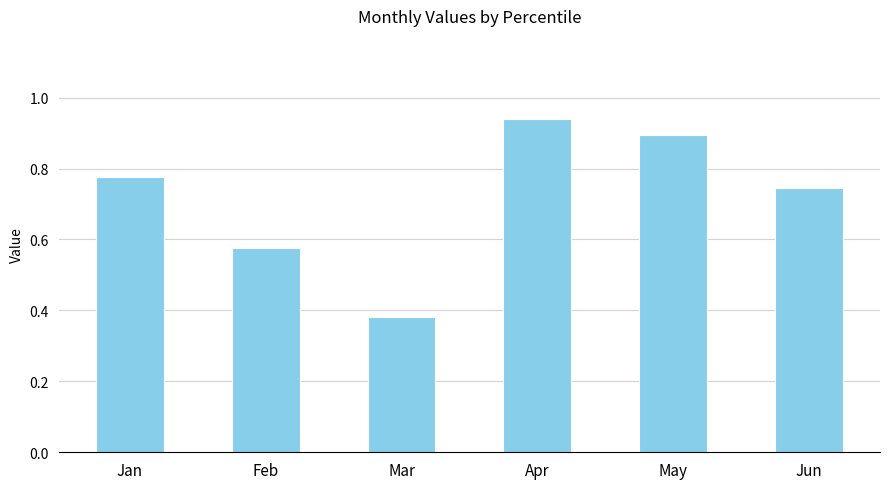

What is the difference between the values at Feb and May?

0.3